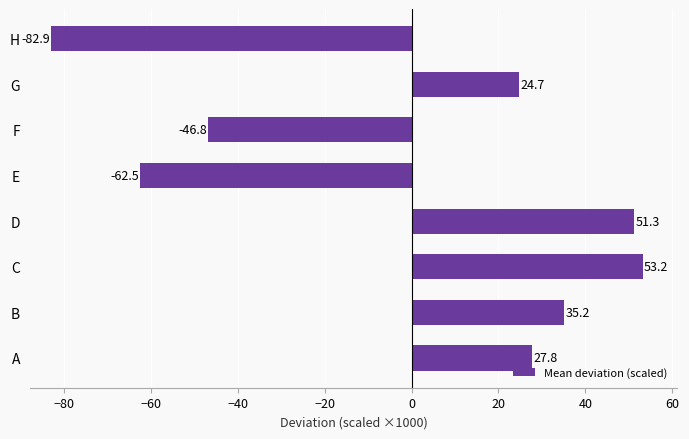

Reading top to bottom, extract all data points from this chart.

-82.9	24.7	-46.8	-62.5	51.3	53.2	35.2	27.8